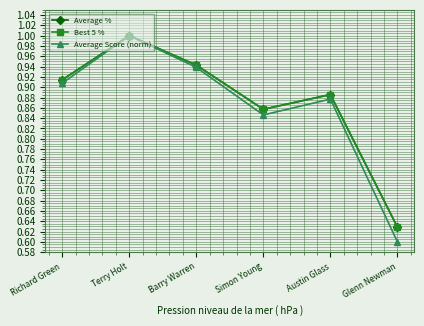

True or false: Average Score (norm) has a value of 1.5 at Terry Holt.

False